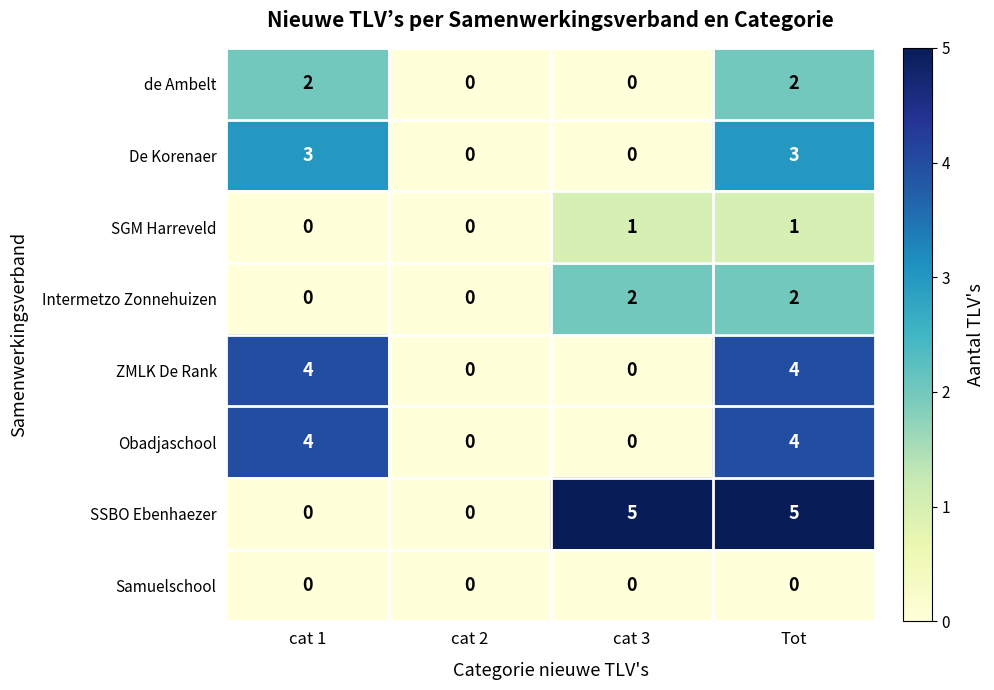

What is the total value across all series at cat 3?

8